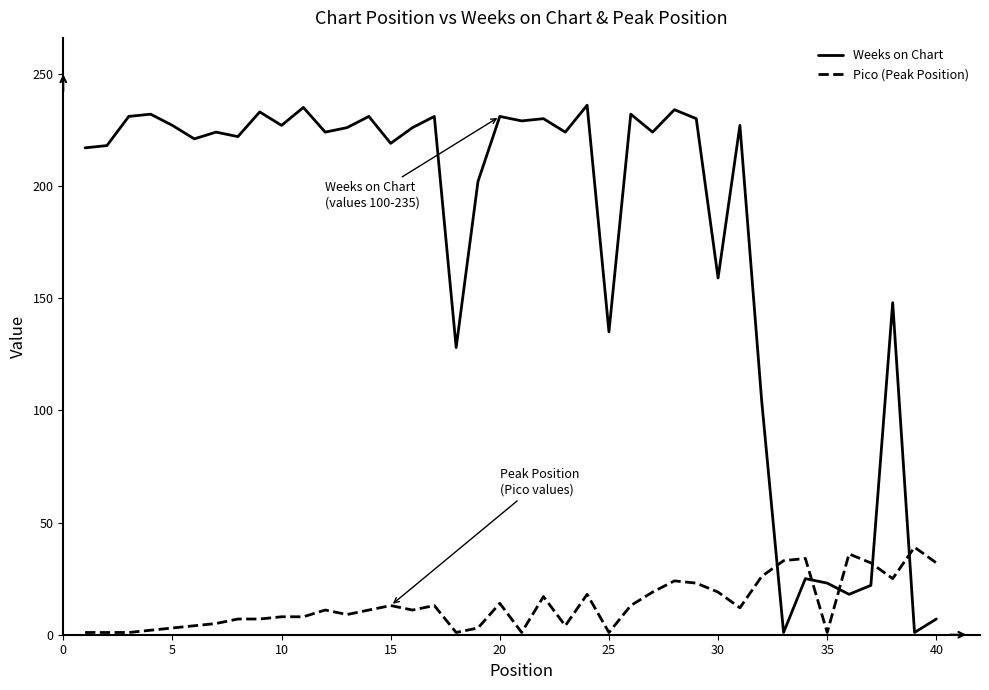

Rank the series by their maximum value, from highest to lowest.

Weeks on Chart, Pico (Peak Position)